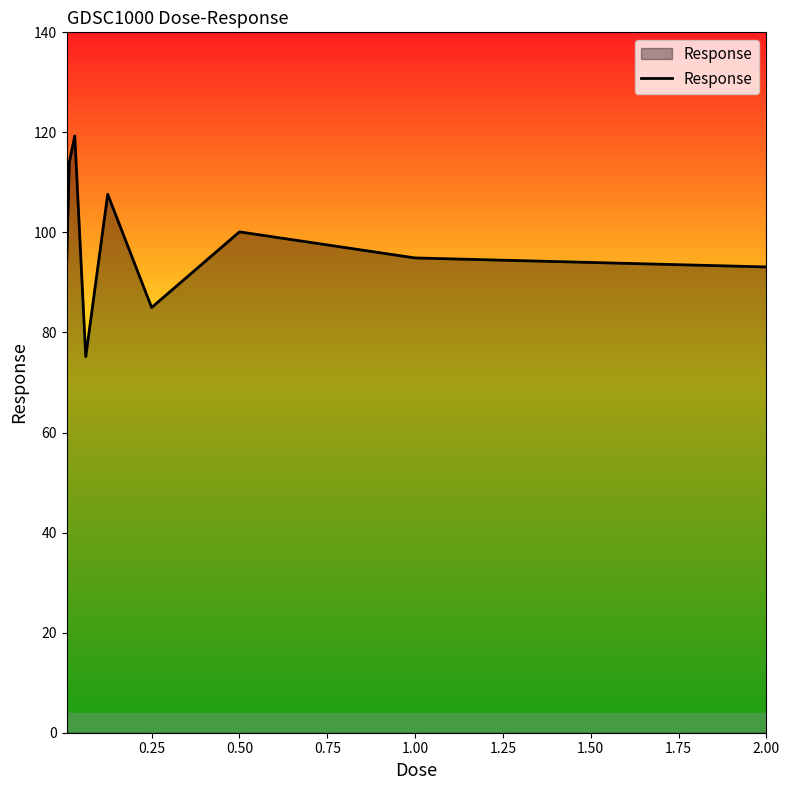

What is the smallest value displayed?

75.2